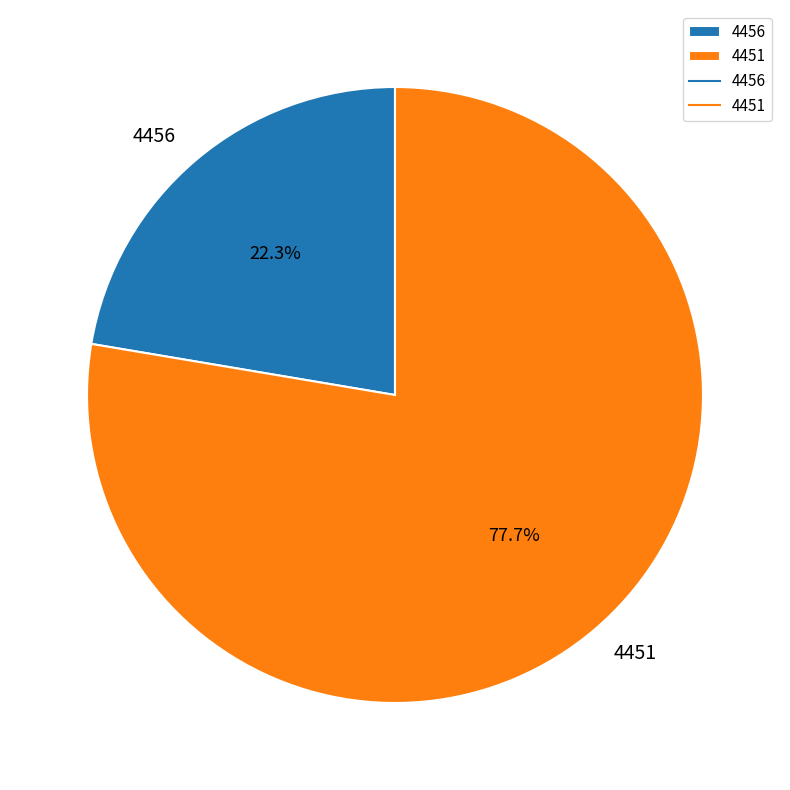

Approximately how many times larger is the value at 4451 compared to 4456?

3.5